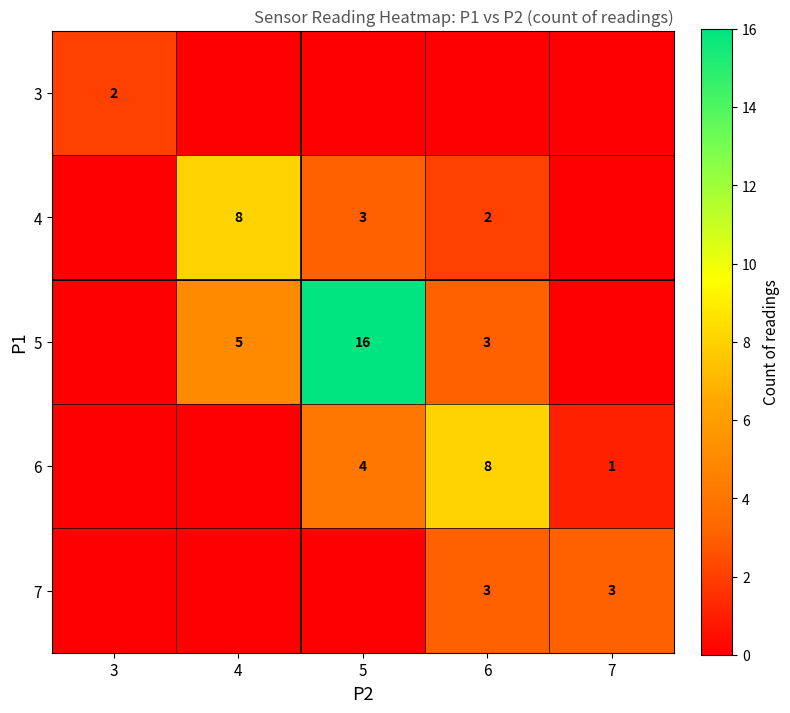

The value of 6 at 7 is 1. True or false?

True